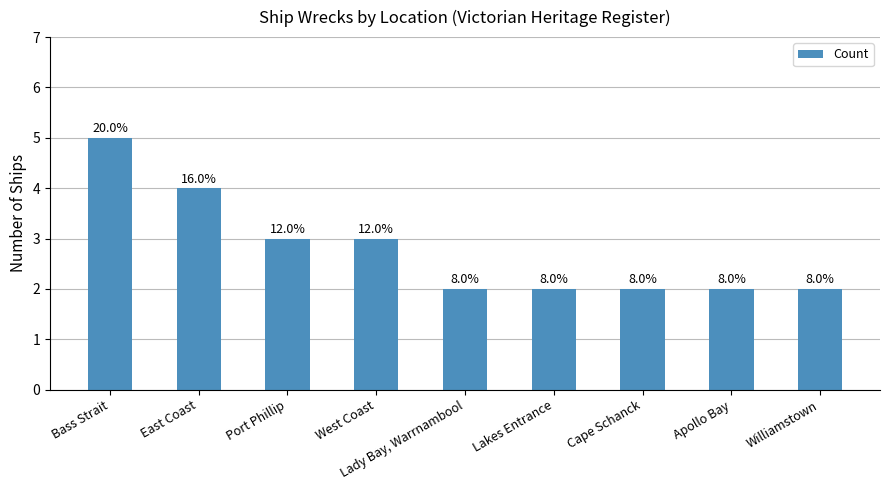

What is the minimum value shown in the chart?

2